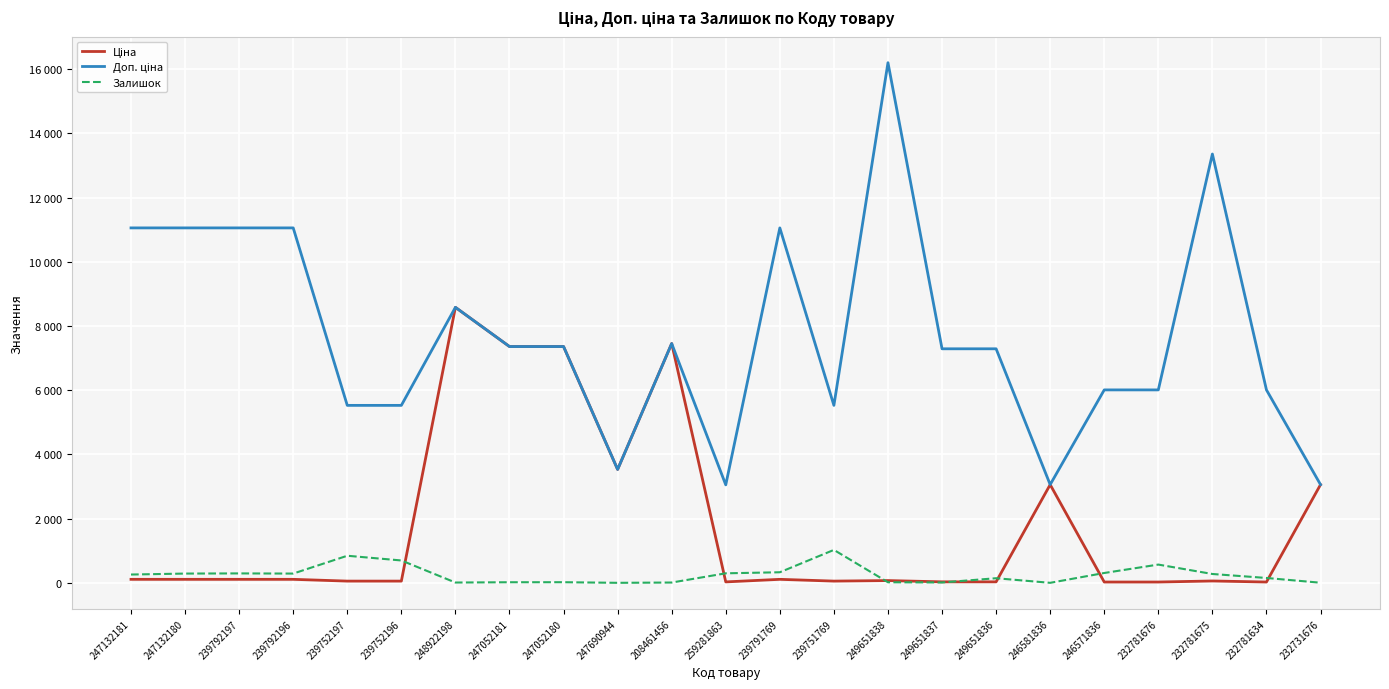

What is the sum of all Доп. ціна values?

177486.4